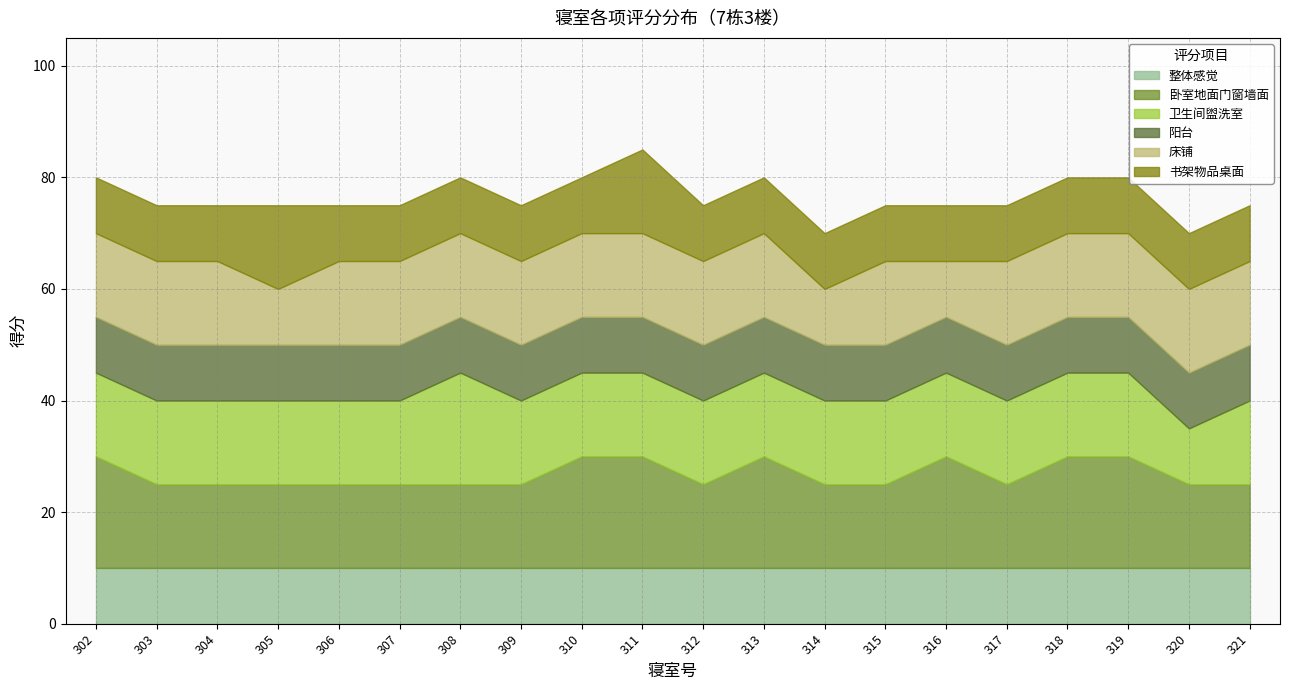

Which category has the lowest value across all series?

302